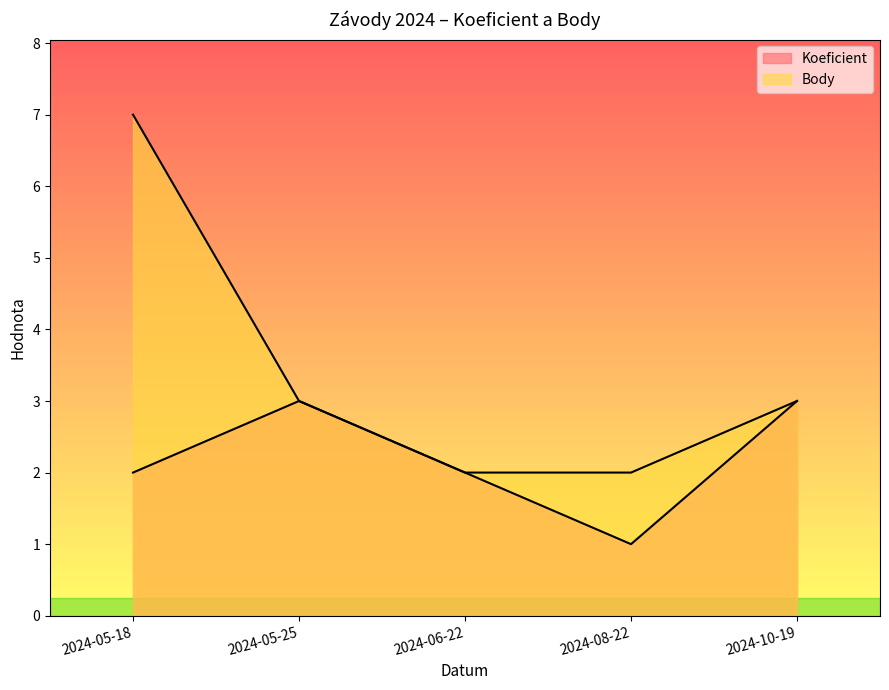

What is the value of the Koeficient point at the 1st from the left?

2